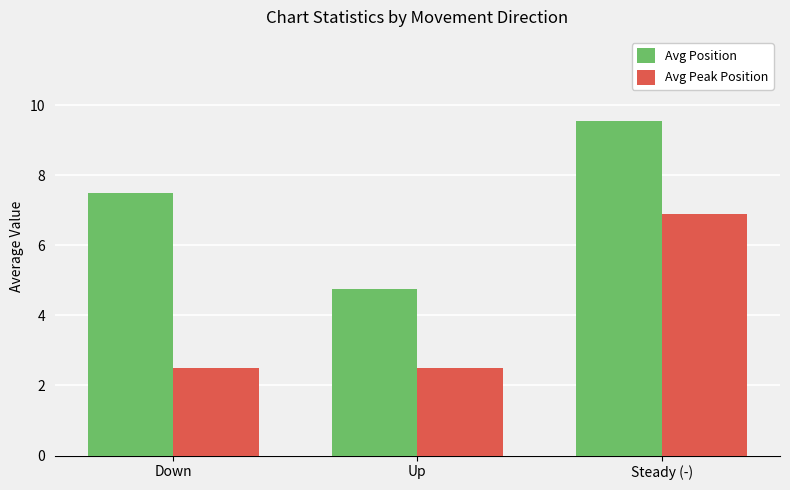

Which category has the highest value across all series?

Steady (-)